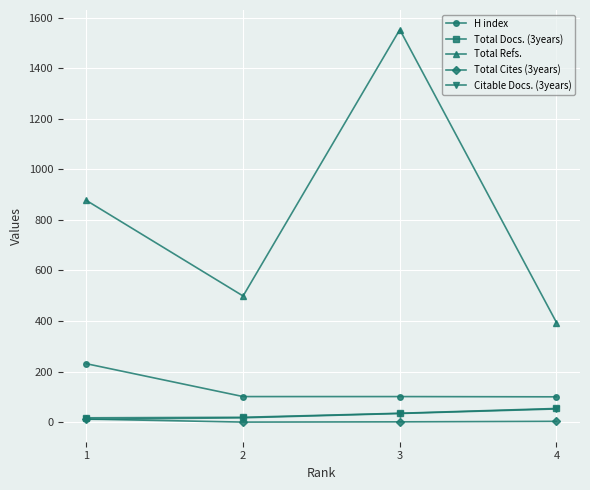

What is the difference between the maximum and minimum values in the Total Docs. (3years) series?

37